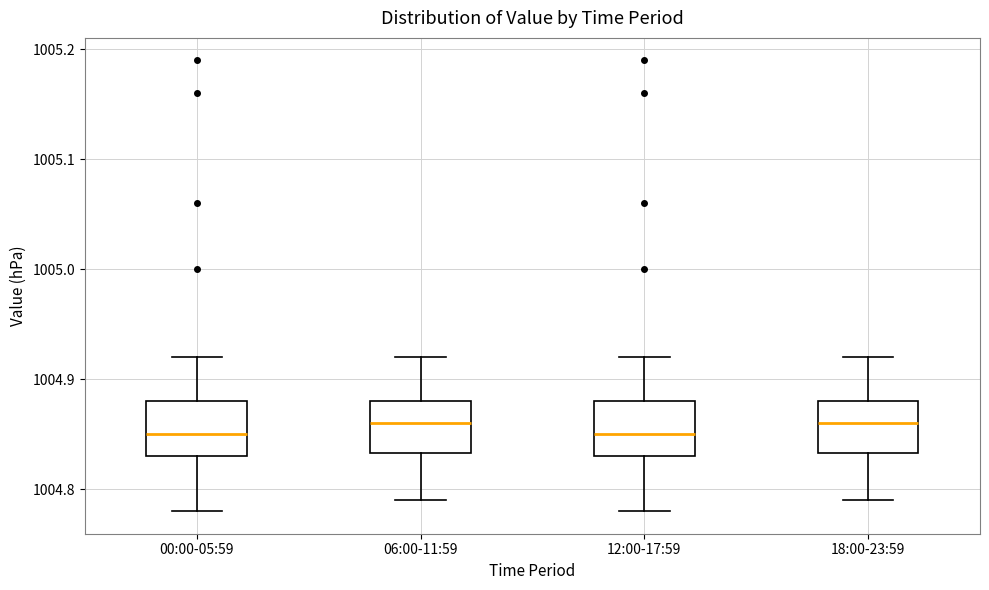

Reading left to right, transcribe this box plot: for each box, give where its median line is, the range the box spans, and where its two whiskers end, as read against the y-axis. The values are not printed on the chart, so give them approximately, as read against the axis.

00:00-05:59: median 1004.85, box 1004.83 to 1004.88, whiskers 1004.78 to 1004.92
06:00-11:59: median 1004.86, box 1004.83 to 1004.88, whiskers 1004.79 to 1004.92
12:00-17:59: median 1004.85, box 1004.83 to 1004.88, whiskers 1004.78 to 1004.92
18:00-23:59: median 1004.86, box 1004.83 to 1004.88, whiskers 1004.79 to 1004.92